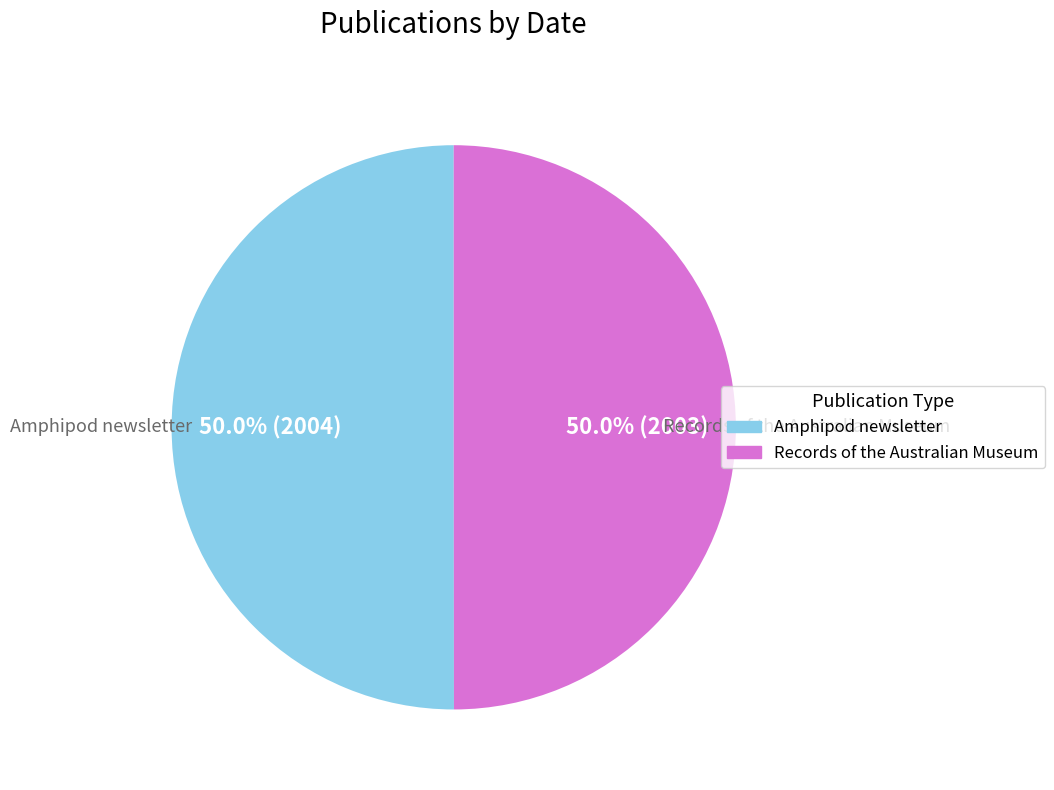

What percentage is the Records of the Australian Museum slice, to the nearest percent?

50%